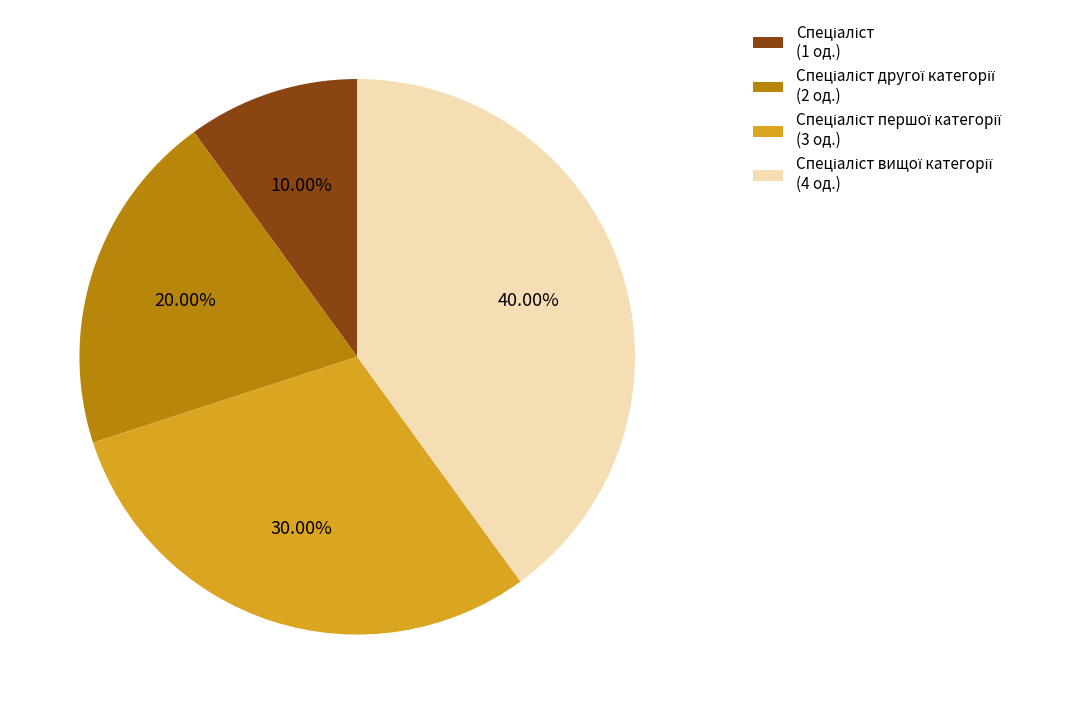

Does any single category account for the majority?

No